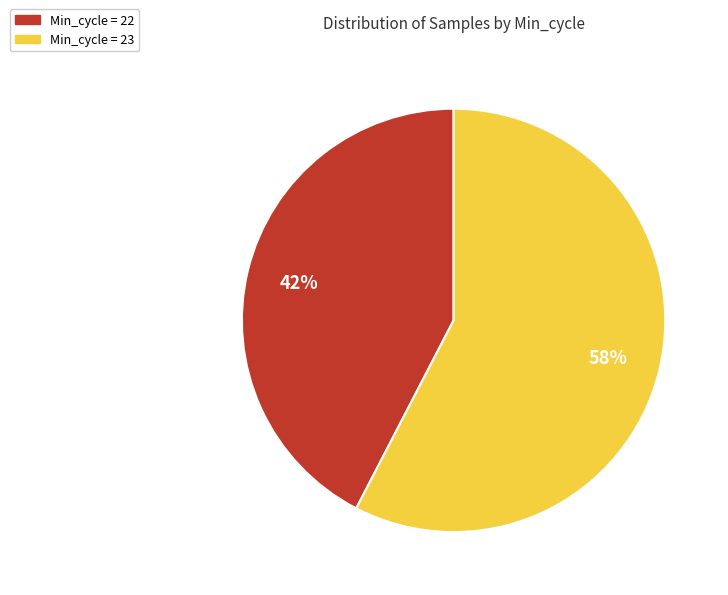

Which slice represents more than half of the pie?

Min_cycle = 23